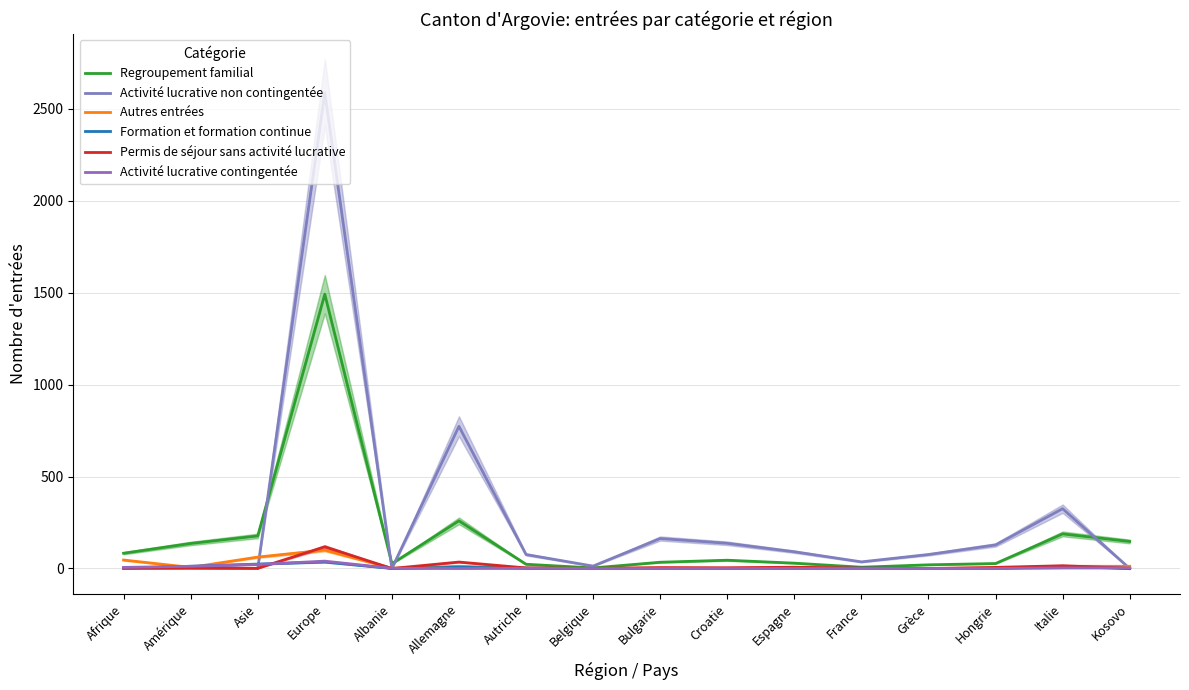

At which label does Activité lucrative non contingentée first exceed 76?

Europe